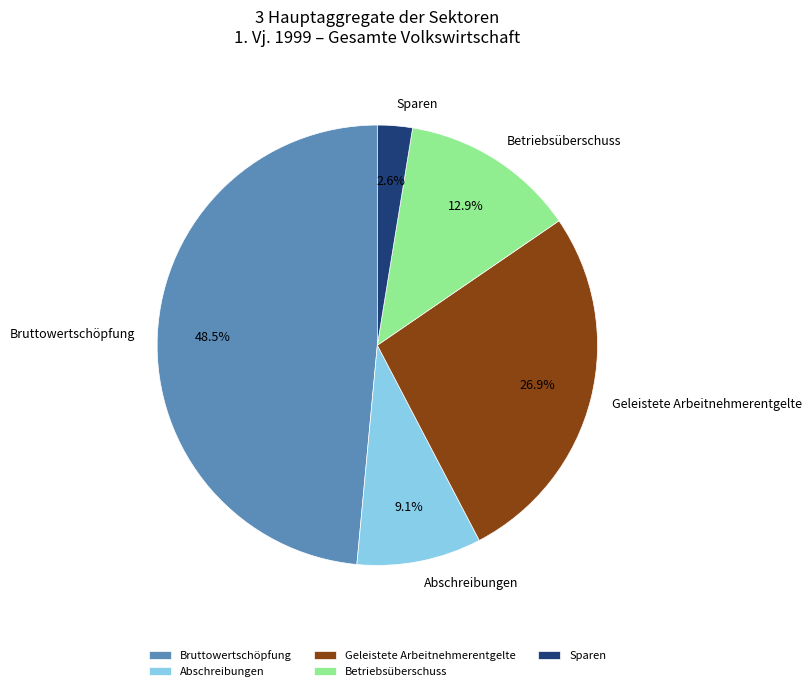

How many slices are in this pie chart?

5